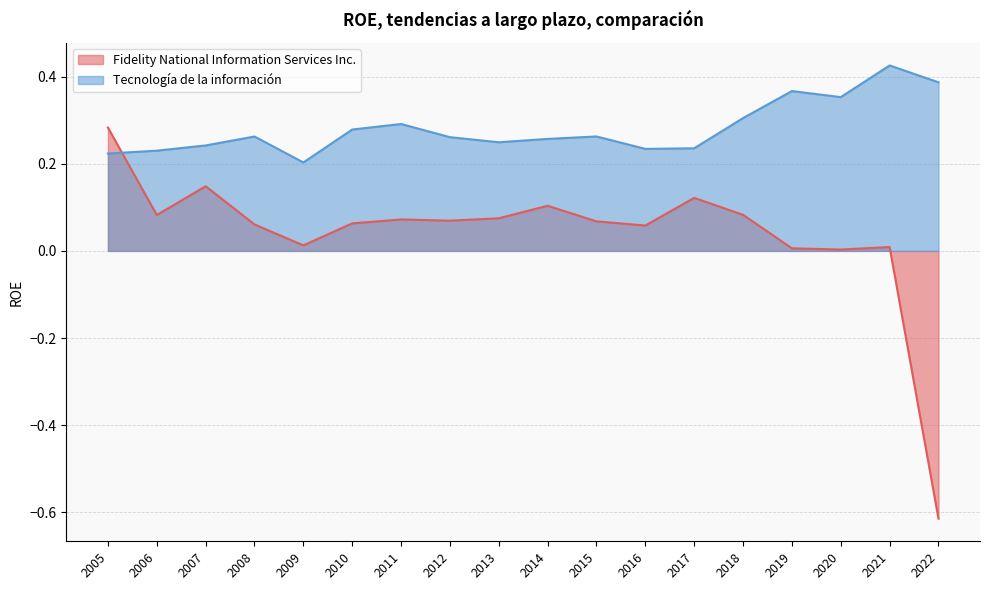

Reading left to right, list all the values displayed in this chart.

Fidelity National Information Services Inc.: 2022=-0.6	2021=0.0	2020=0.0	2019=0.0	2018=0.1	2017=0.1	2016=0.1	2015=0.1	2014=0.1	2013=0.1	2012=0.1	2011=0.1	2010=0.1	2009=0.0	2008=0.1	2007=0.1	2006=0.1	2005=0.3
Tecnología de la información: 2022=0.4	2021=0.4	2020=0.4	2019=0.4	2018=0.3	2017=0.2	2016=0.2	2015=0.3	2014=0.3	2013=0.2	2012=0.3	2011=0.3	2010=0.3	2009=0.2	2008=0.3	2007=0.2	2006=0.2	2005=0.2